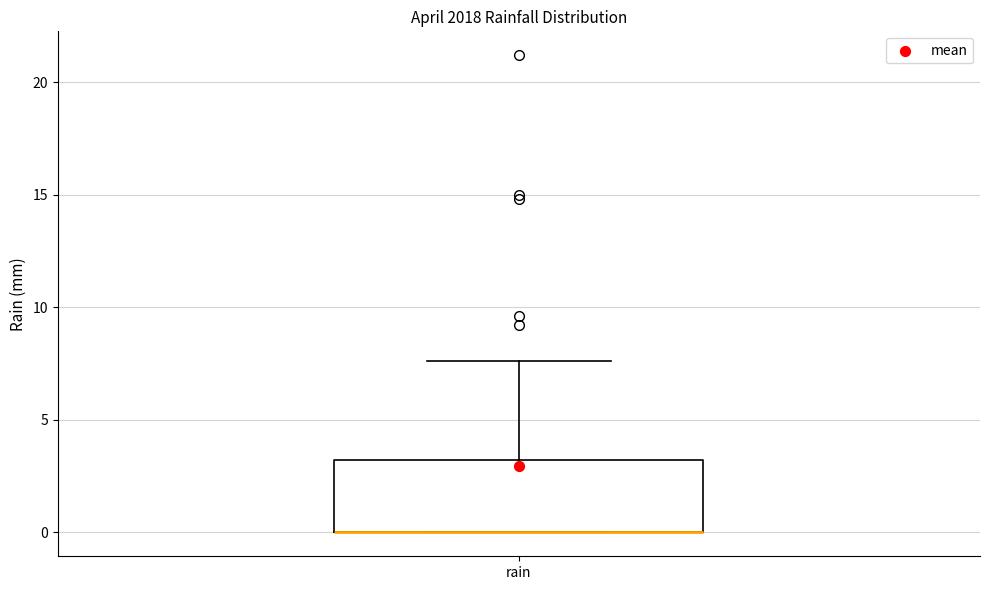

Read this box plot against the y-axis: the position of the median line, the range covered by the box, and the ends of both whiskers. The values are not printed on the chart, so give them approximately, as read against the axis.

median 0.0 (drawn on the box's lower edge), box 0.0 to 3.0, whiskers 0.0 to 7.5